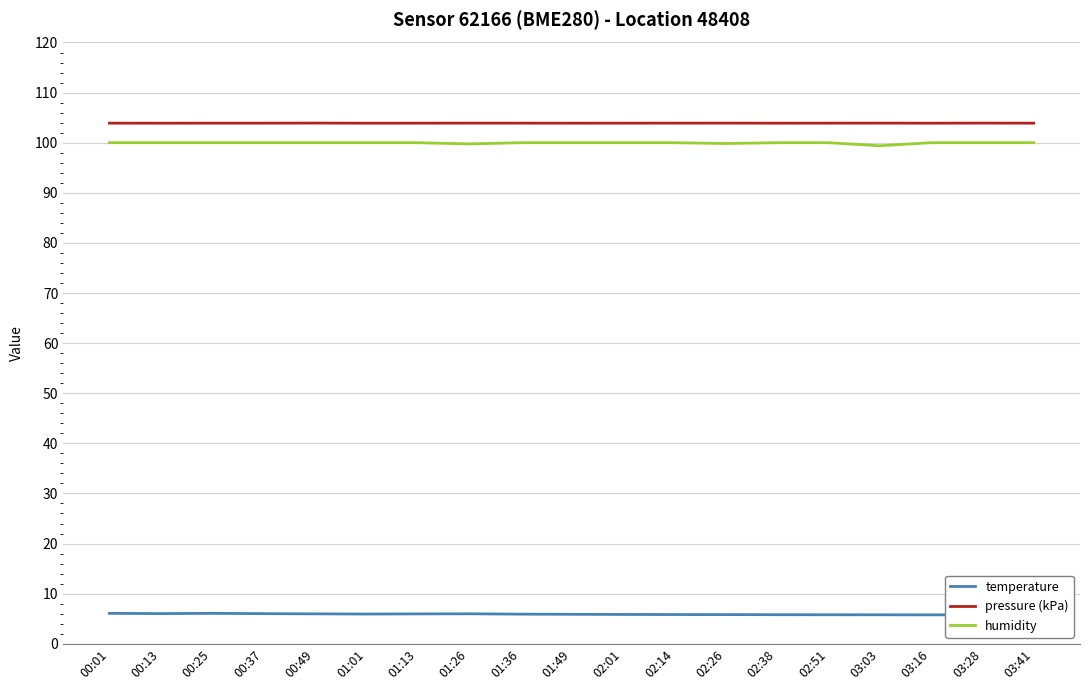

What is the spread (max minus min) of values at 01:36?

98.0